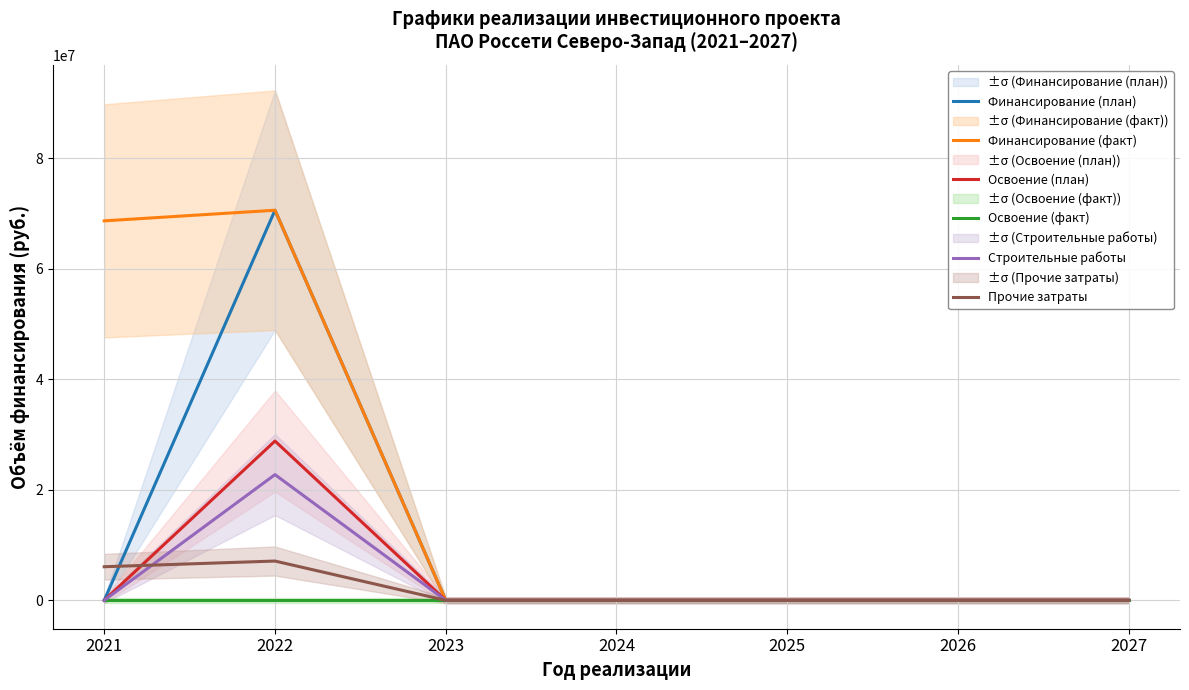

Count the Прочие затраты values in the range 0 to 6078974.

6